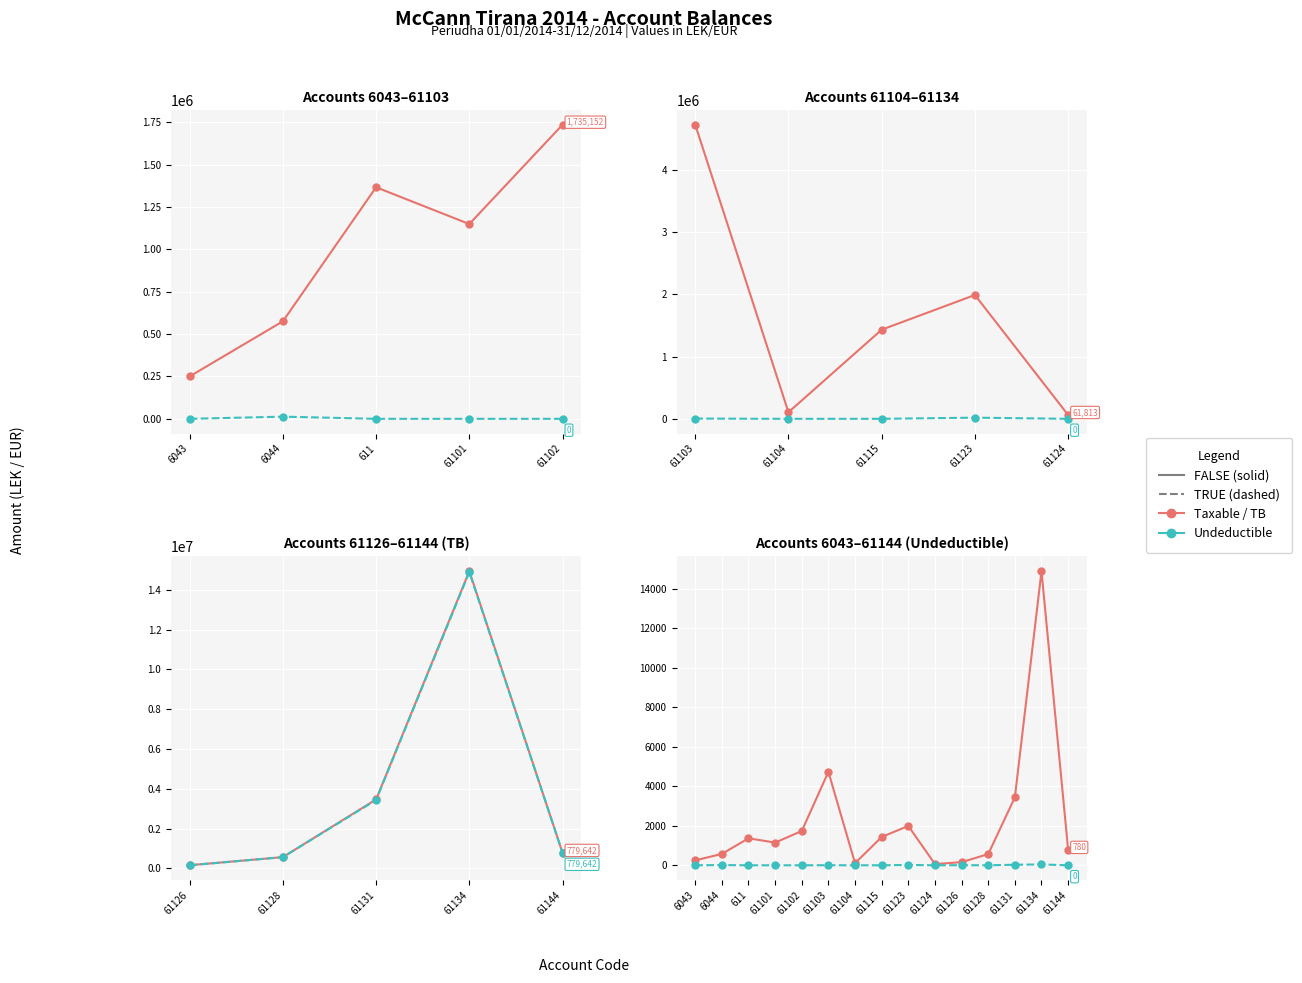

Reading left to right, what are all the values shown in this chart?

Taxable: 250.2	575.3	1366.1	1149.0	1735.2	4731.1	105.9	1433.8	1991.9	61.8	158.0	567.5	3438.0	14887.9	779.6
Undeductible: 0.0	12.8	0.0	0.0	0.0	3.9	0.0	0.2	18.5	0.0	5.1	0.0	28.0	43.3	0.0